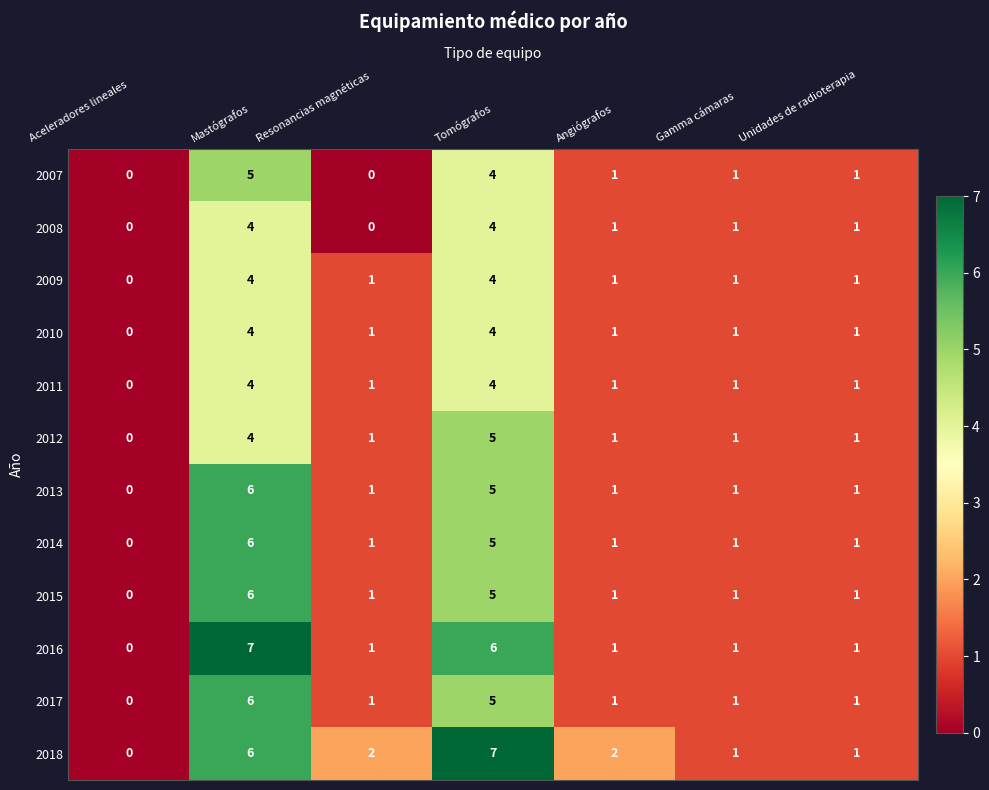

Where does the 2015 series first go above 1?

Mastógrafos